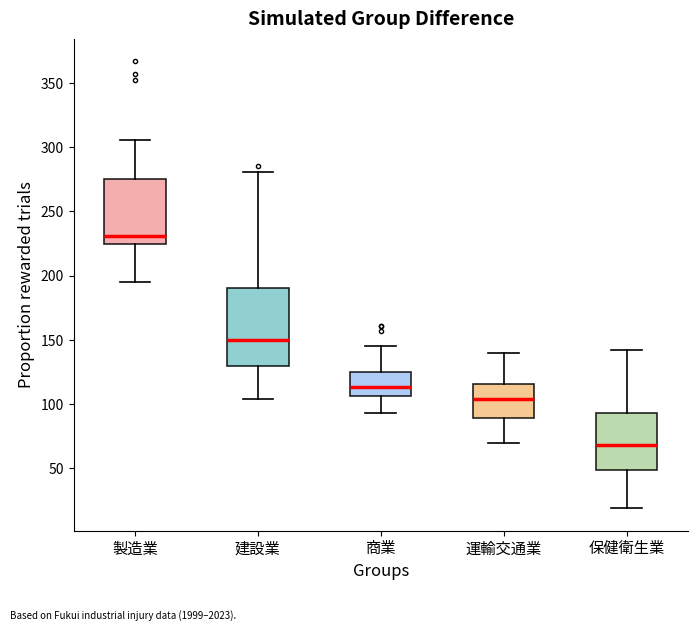

Which box has the highest median line?

製造業